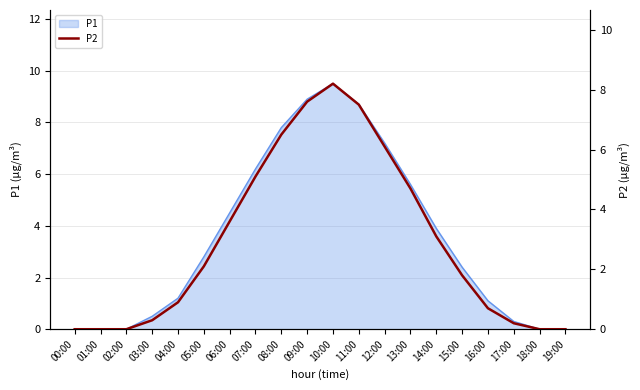

What is the maximum value for P1?

9.5